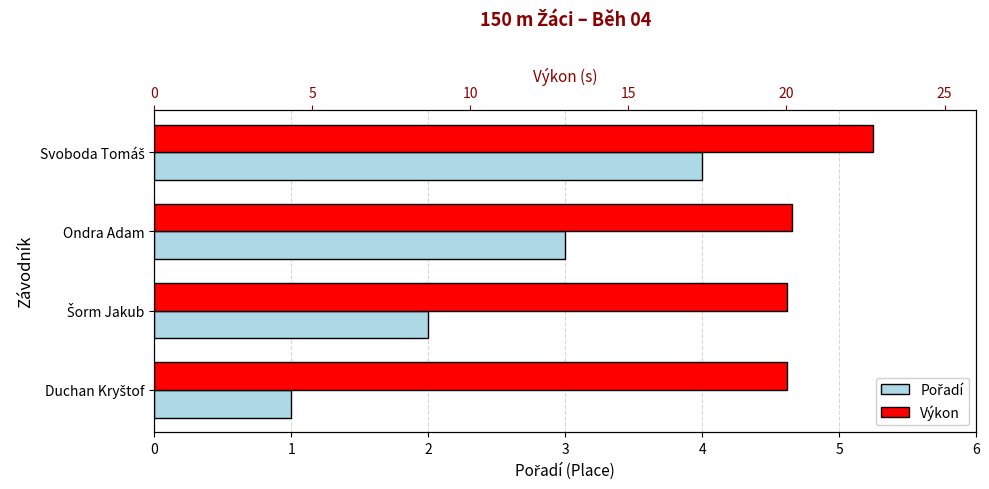

Rank the series at Ondra Adam from highest to lowest value.

Výkon, Pořadí